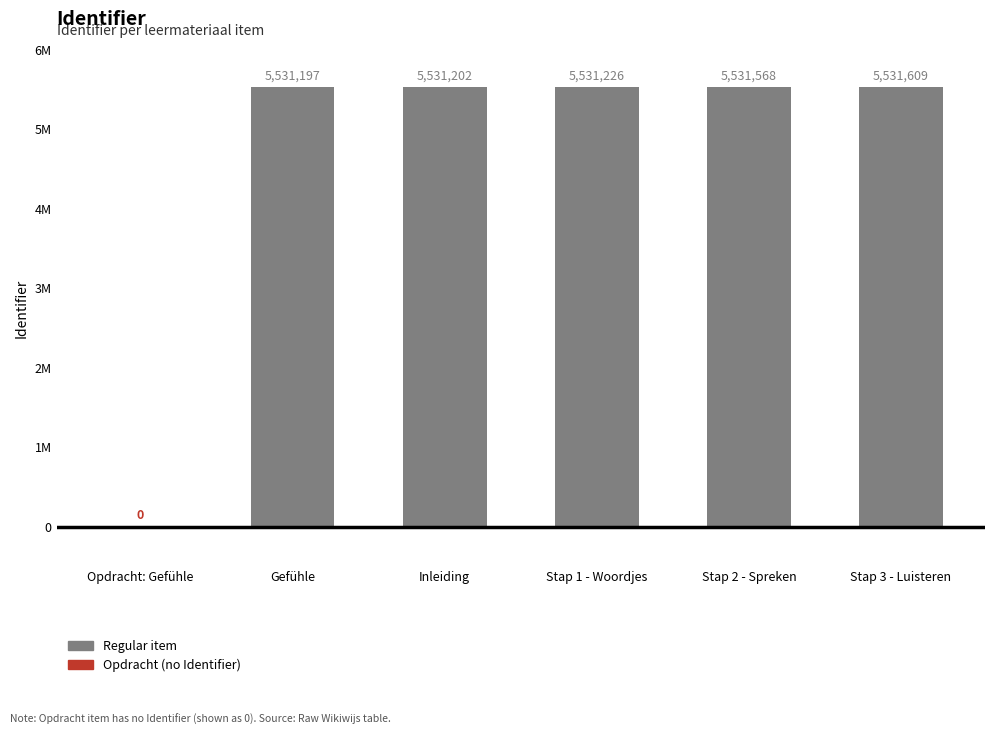

Rank the categories by value from highest to lowest.

Stap 3 - Luisteren, Stap 2 - Spreken, Stap 1 - Woordjes, Inleiding, Gefühle, Opdracht: Gefühle